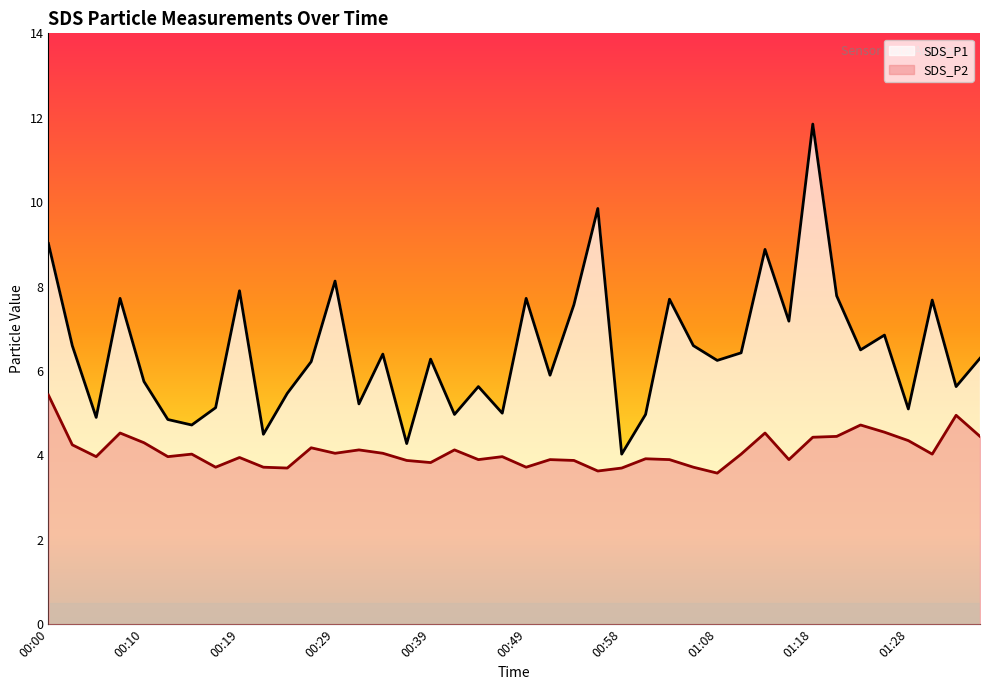

Which series changed the most between 00:49 and 00:58?

SDS_P1